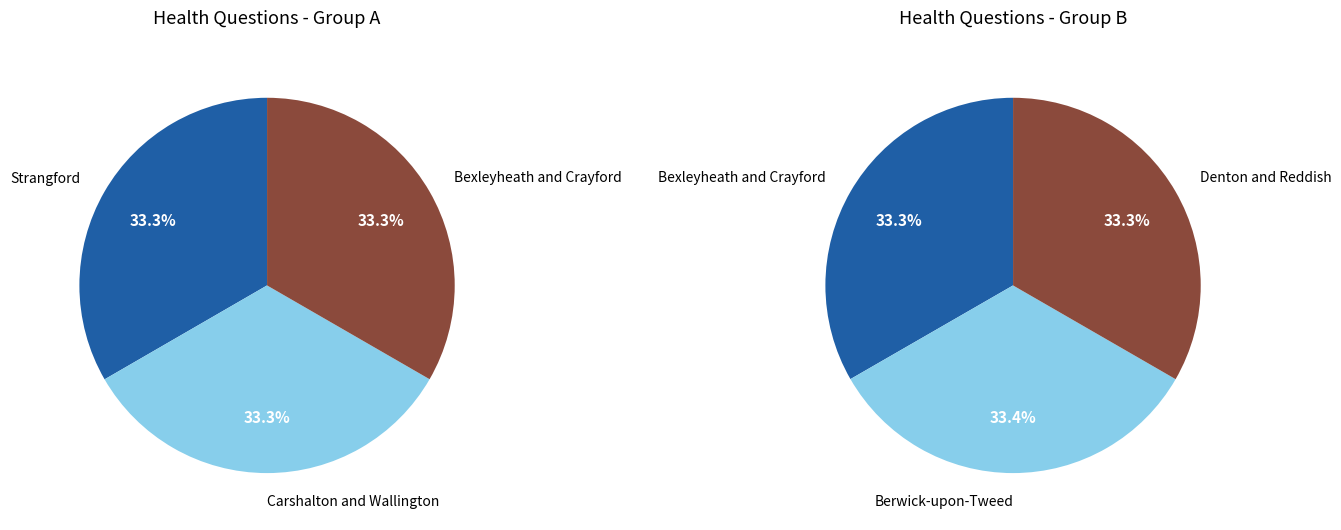

Is there a majority slice in this chart?

No